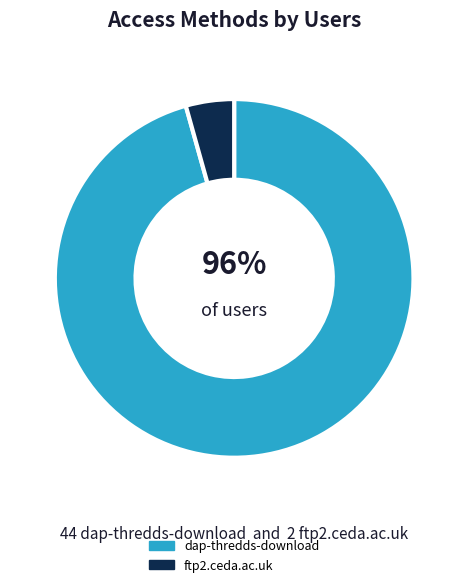

Is it true that ftp2.ceda.ac.uk is 13% of the pie?

False